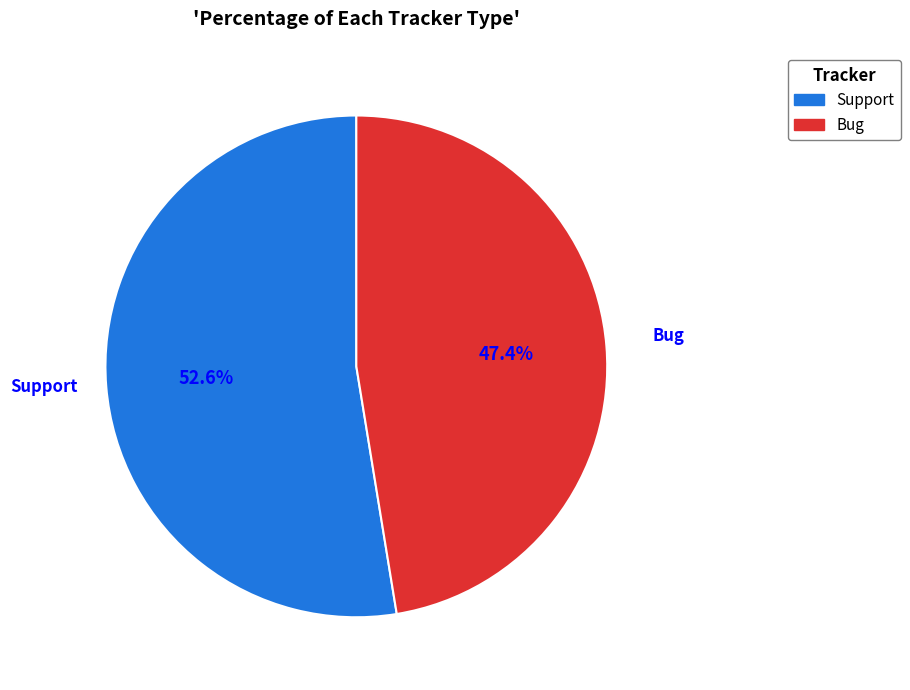

Is there any slice that represents more than half of the pie?

Yes